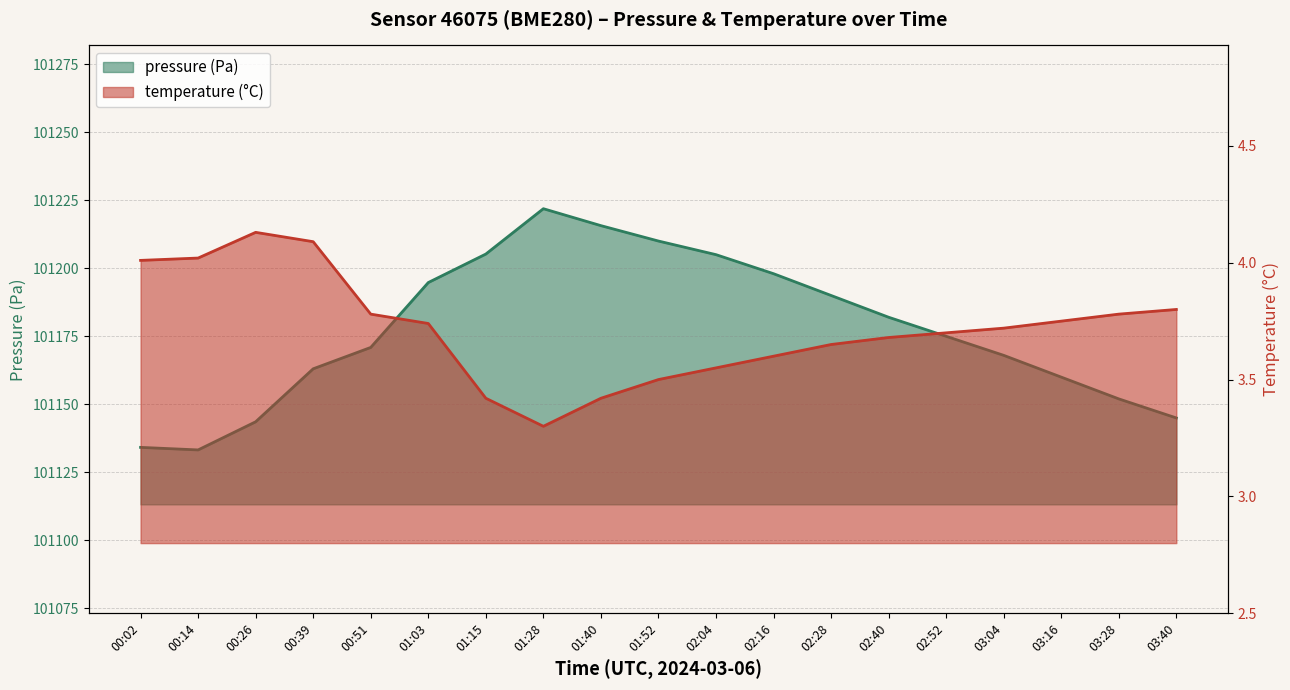

Reading right to left, extract all data points from this chart.

pressure: 03:40=101145.0	03:28=101152.0	03:16=101160.0	03:04=101168.0	02:52=101175.0	02:40=101182.0	02:28=101190.0	02:16=101198.0	02:04=101205.0	01:52=101210.0	01:40=101215.7	01:28=101221.9	01:15=101205.2	01:03=101194.8	00:51=101170.9	00:39=101163.1	00:26=101143.6	00:14=101133.2	00:02=101134.2
temperature: 03:40=3.8	03:28=3.8	03:16=3.8	03:04=3.7	02:52=3.7	02:40=3.7	02:28=3.6	02:16=3.6	02:04=3.5	01:52=3.5	01:40=3.4	01:28=3.3	01:15=3.4	01:03=3.7	00:51=3.8	00:39=4.1	00:26=4.1	00:14=4.0	00:02=4.0